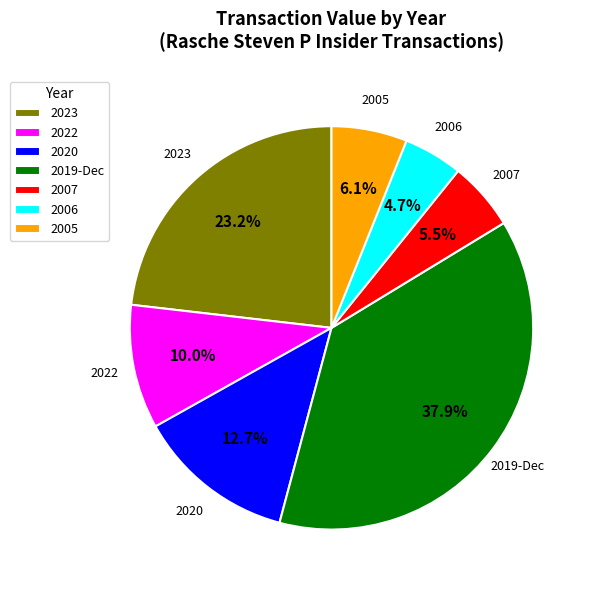

What percentage do 2019-Dec and 2023 together represent?

61.0%